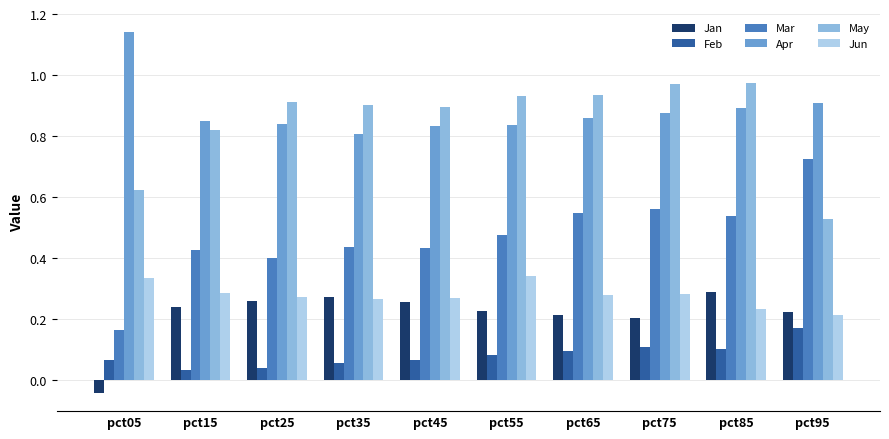

Where is Apr nearest to the value 0?

pct35